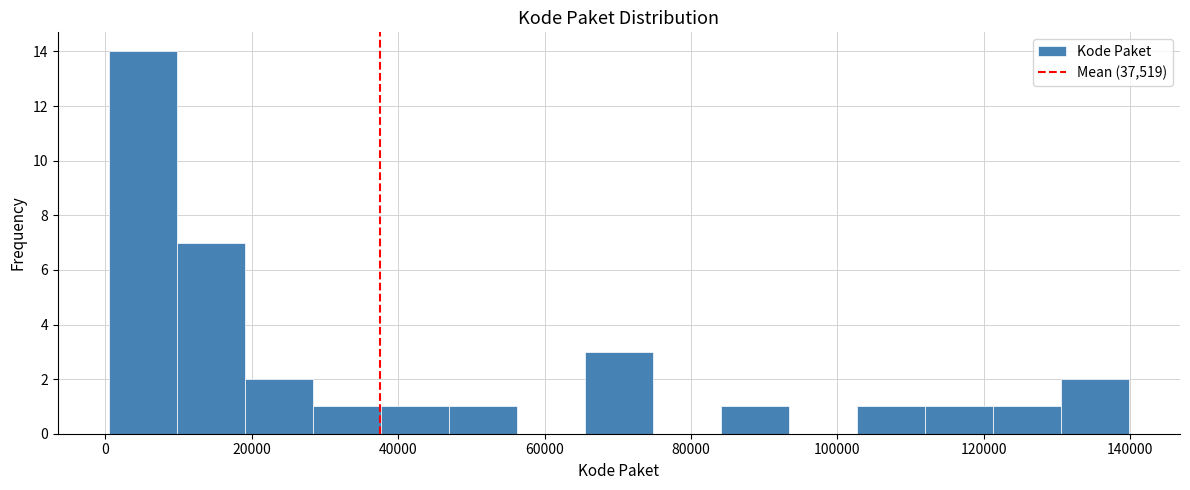

Over which range of the x-axis is the bar tallest?

0 to 10000